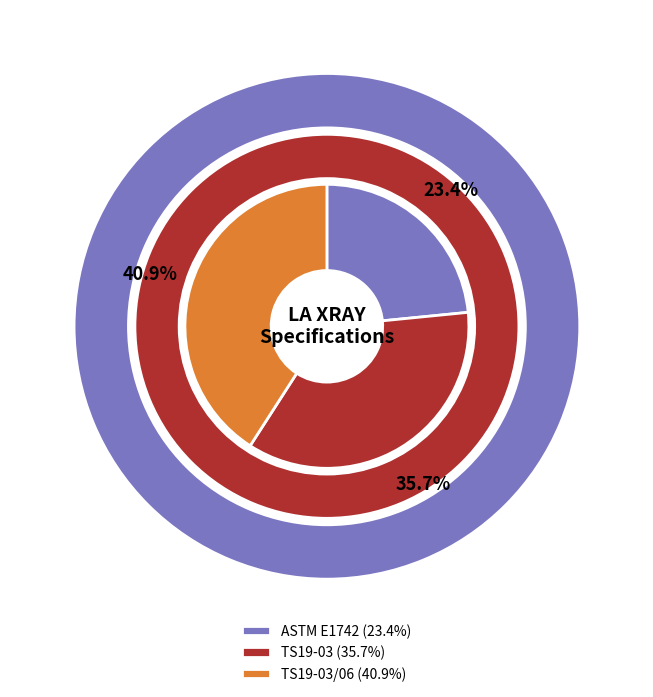

Which slice is the largest?

TS19-03/06